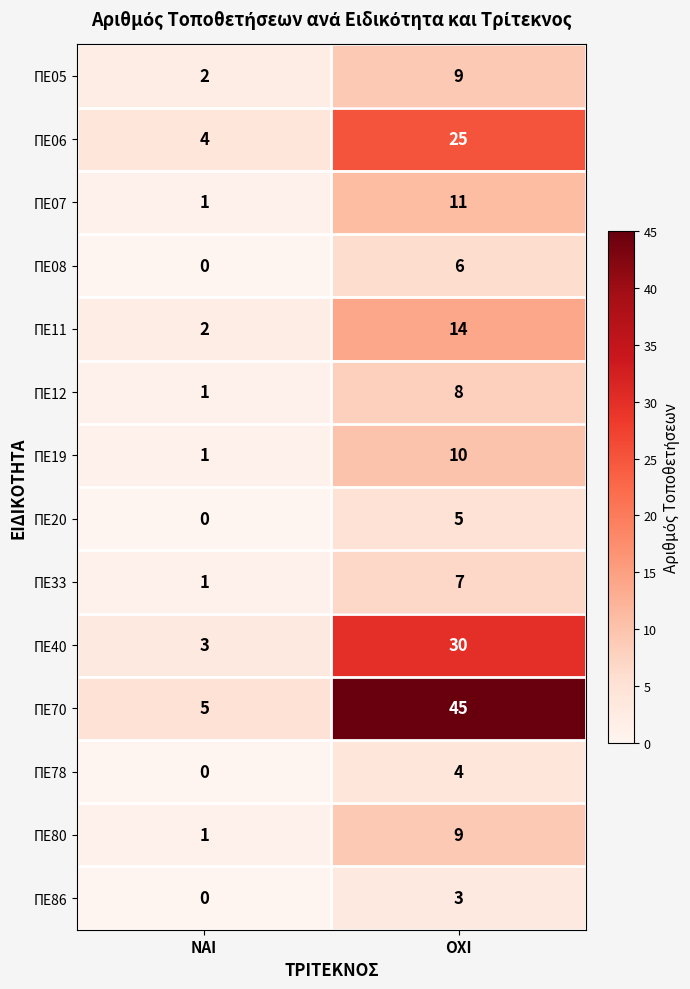

List the labels in order of ΠΕ19 value, largest first.

ΟΧΙ, ΝΑΙ